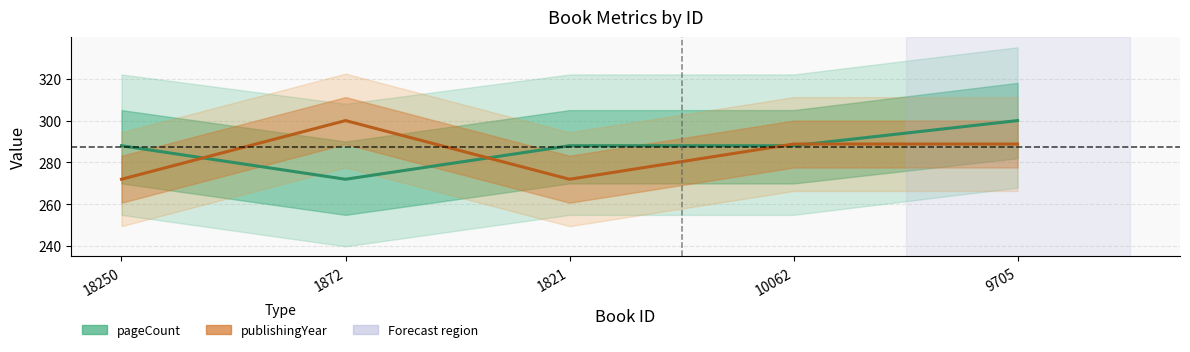

Rank the categories by pageCount value from highest to lowest.

9705, 18250, 1821, 10062, 1872